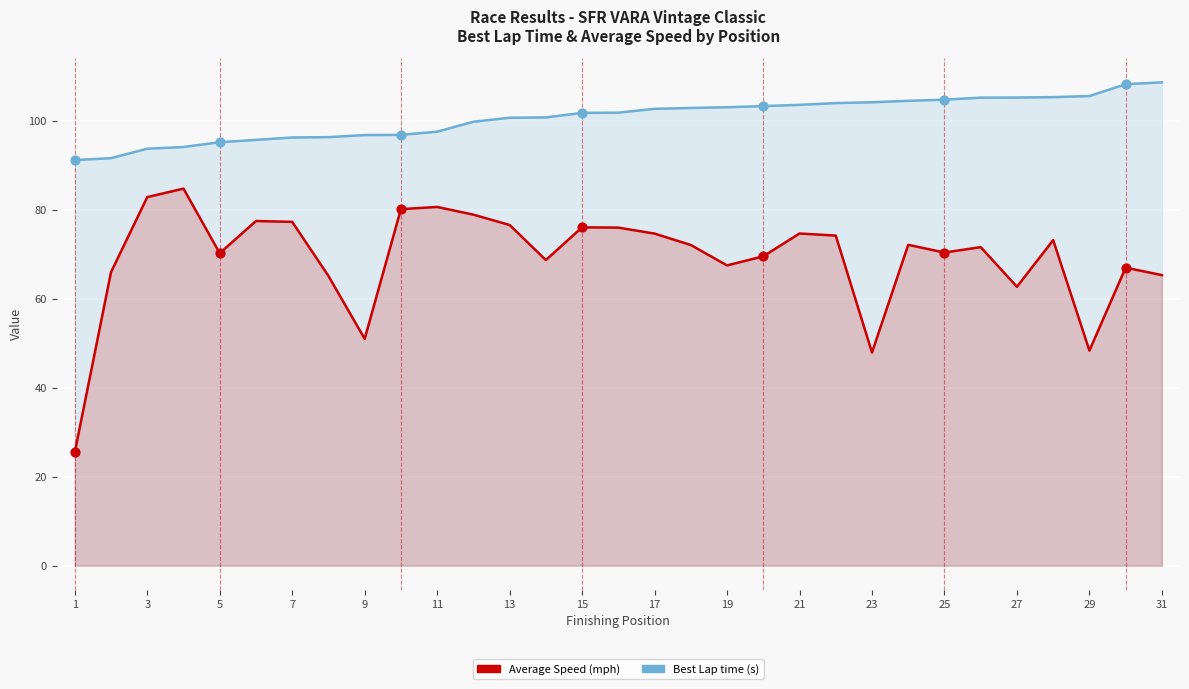

At how many categories does at least one series exceed 52?

31